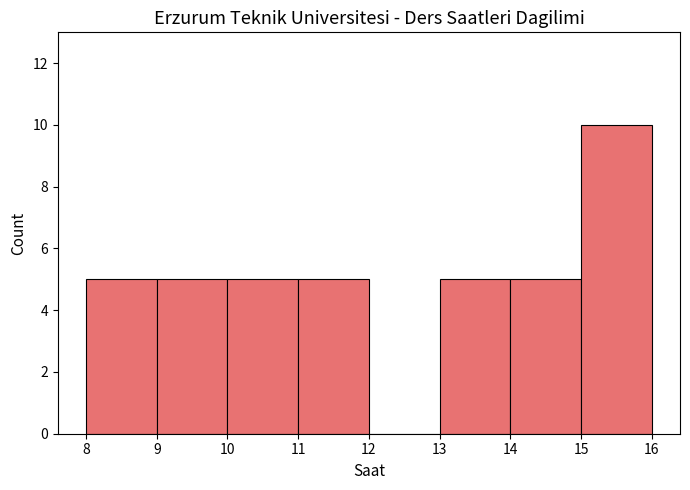

Over which range of the x-axis is the bar tallest?

15 to 16